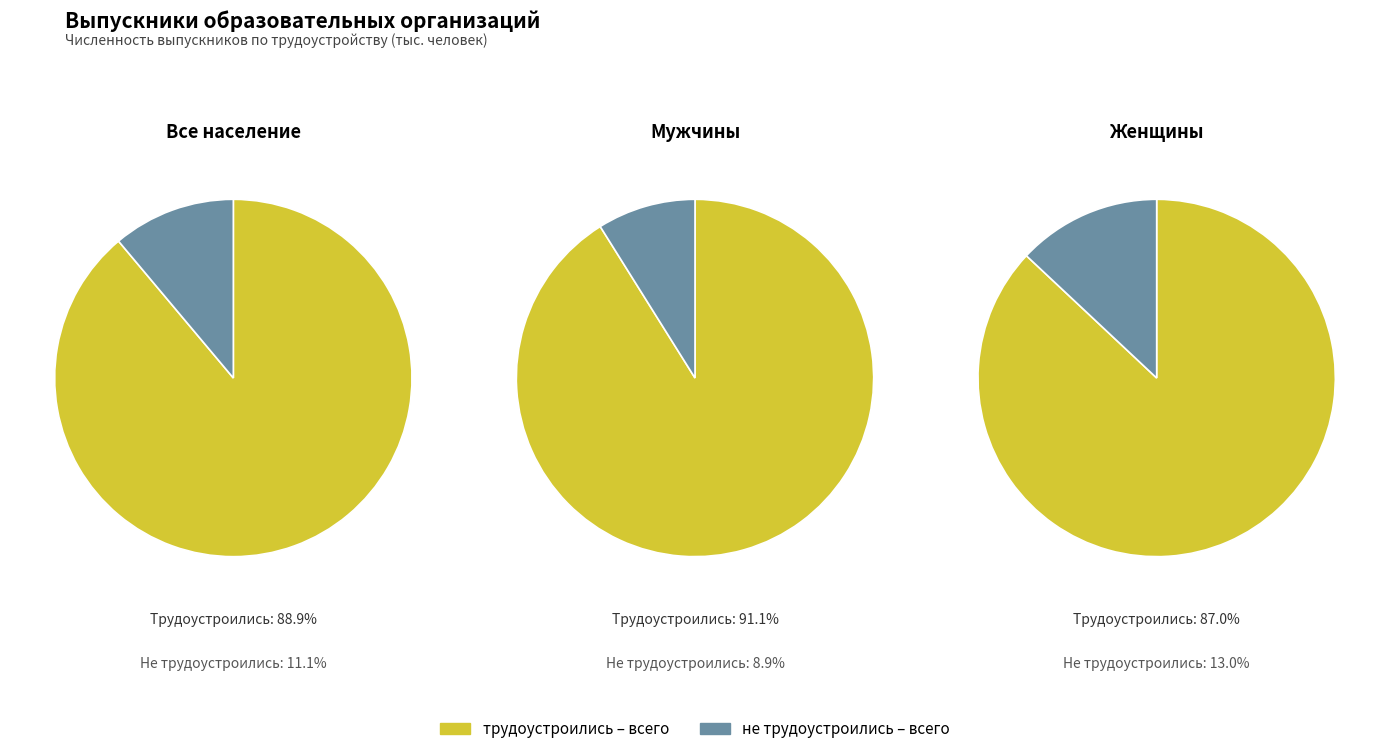

To the nearest percent, what portion does Все население represent?

50%